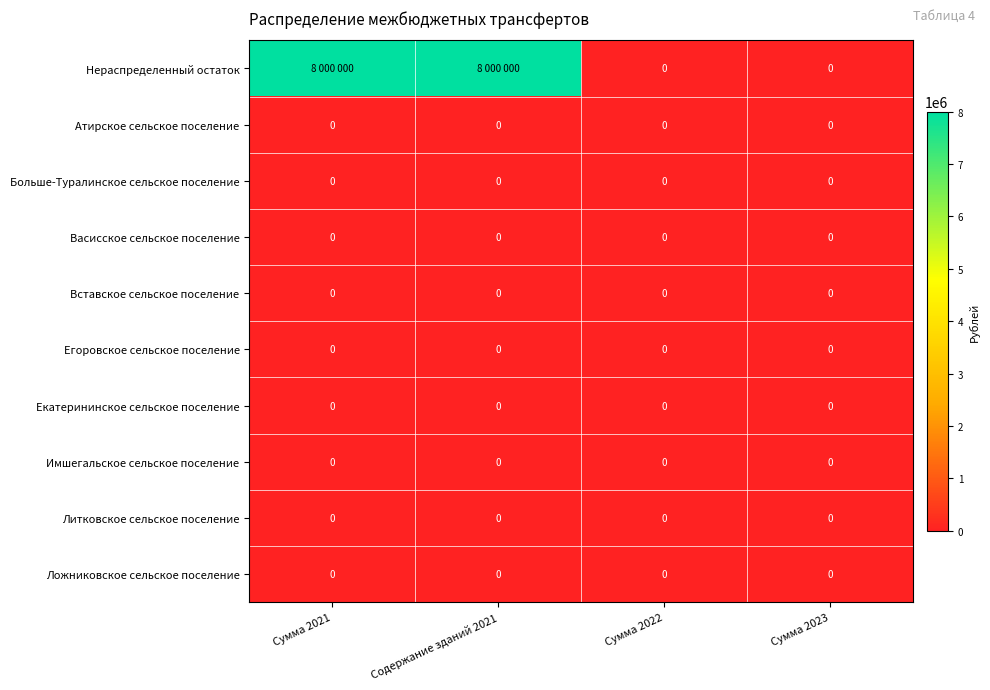

Is it true that Ложниковское сельское поселение equals 0 at Сумма 2021?

True